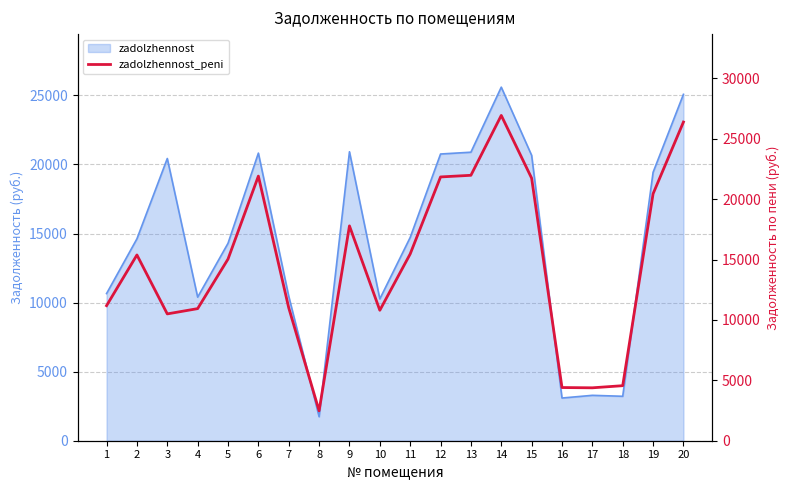

At which category does the chart reach its minimum across all series?

8